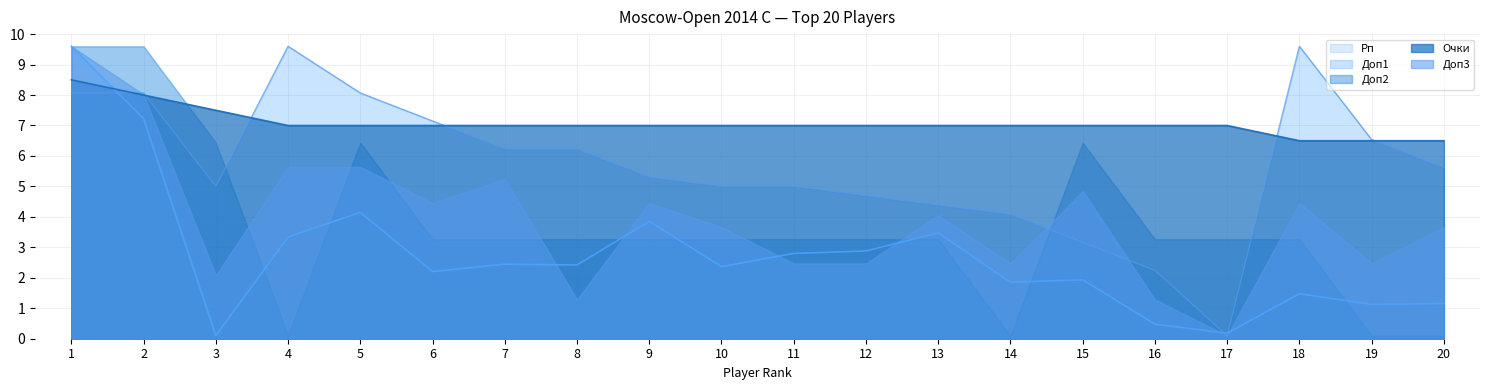

Does the chart display data point markers on the line(s)?

No